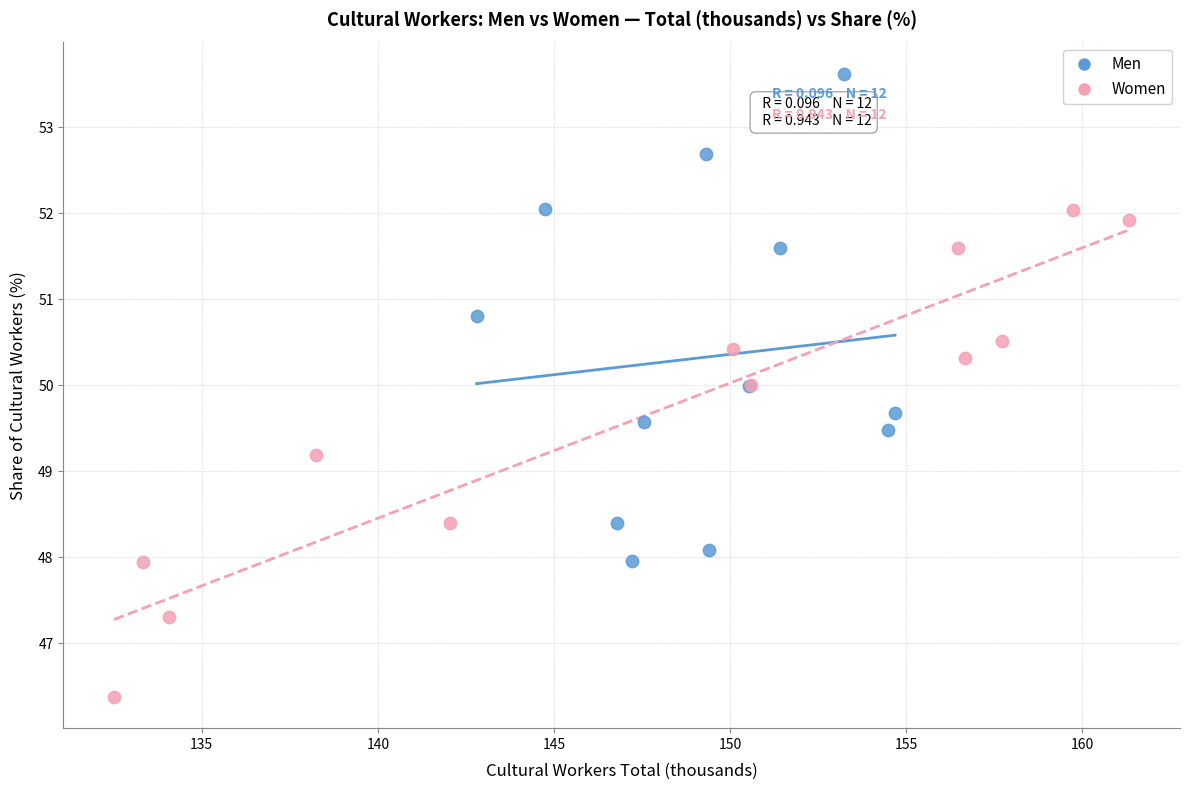

Which series reaches the minimum Y coordinate?

Women